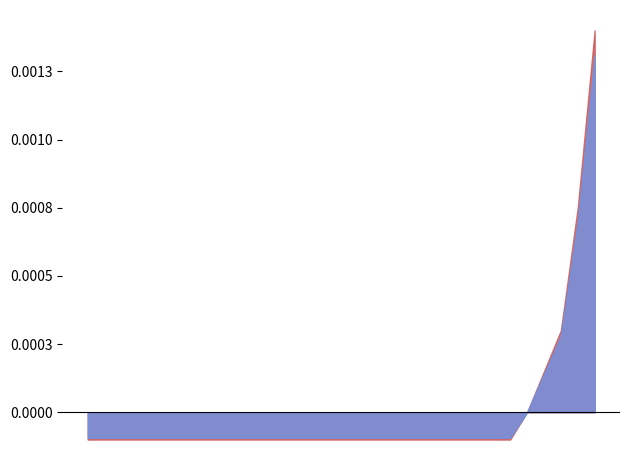

How many data points does each series have?

31